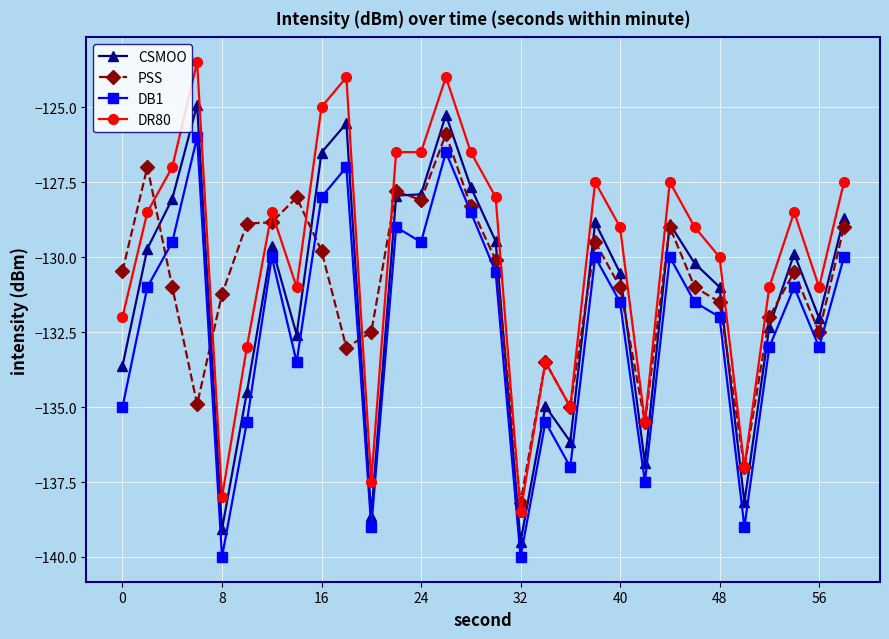

What is the value of the DR80 point at the 13th from the left?

-126.5